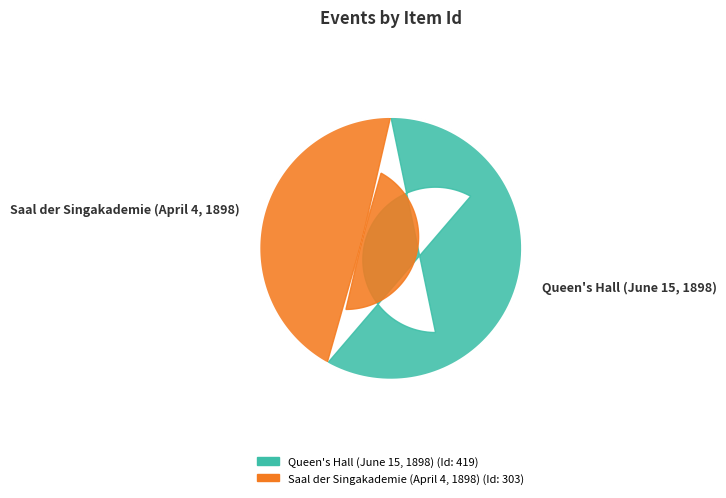

To the nearest percent, what portion does Saal der Singakademie (April 4, 1898) represent?

42%